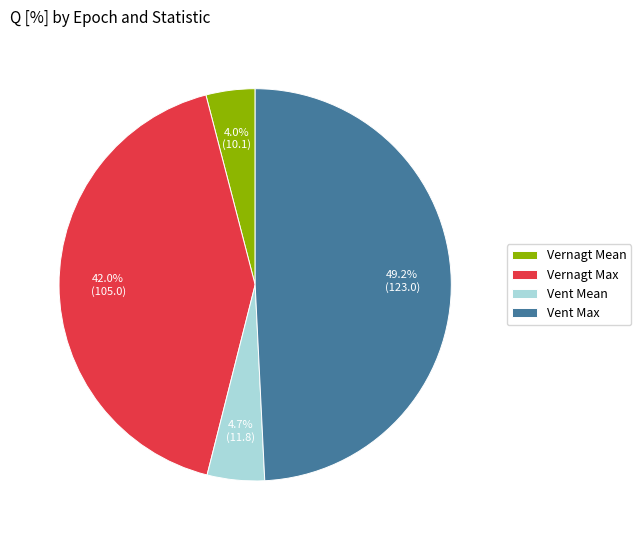

Is it true that Vent Max is 49% of the pie?

True